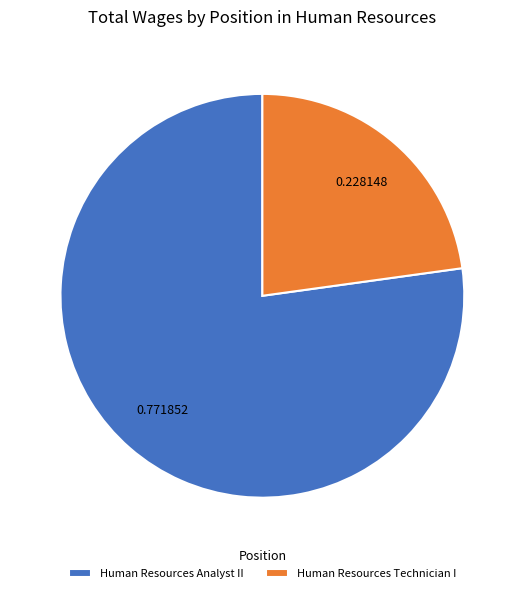

How many slices are in this pie chart?

2